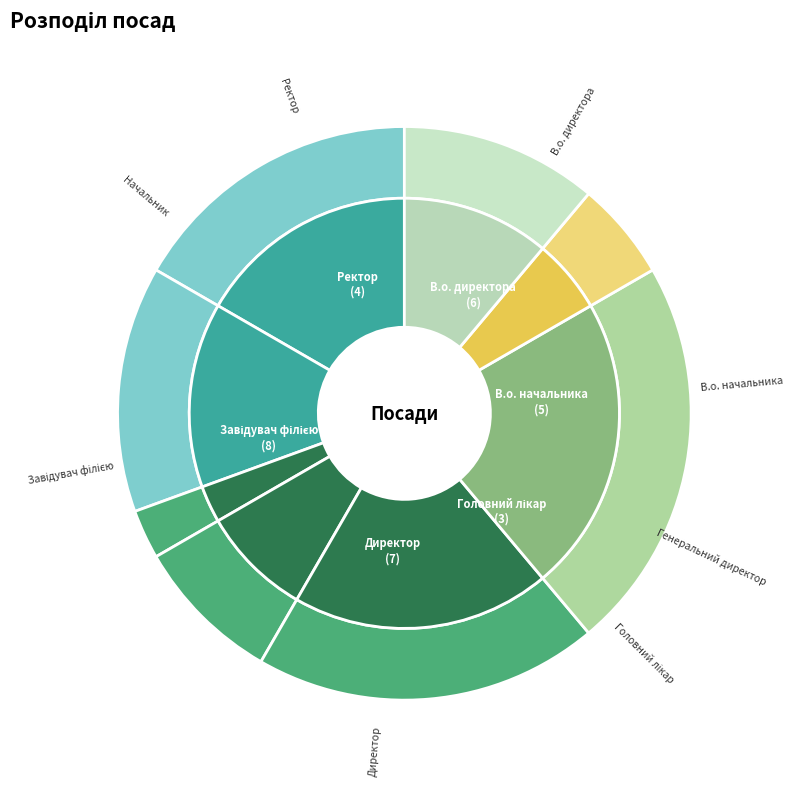

What is the ratio of the value at Ректор to the value at Головний лікар?

1.3